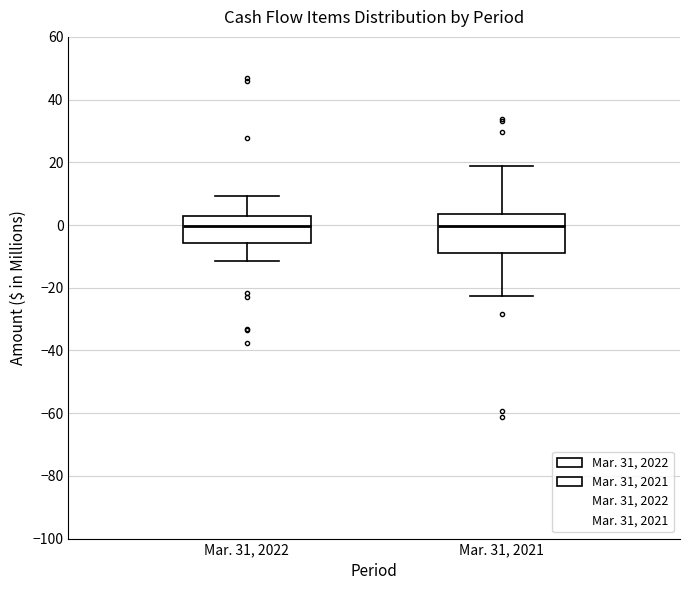

Where is the upper edge of the box for Mar. 31, 2022 on the y-axis? The values are not printed on the chart, so give them approximately, as read against the axis.

2